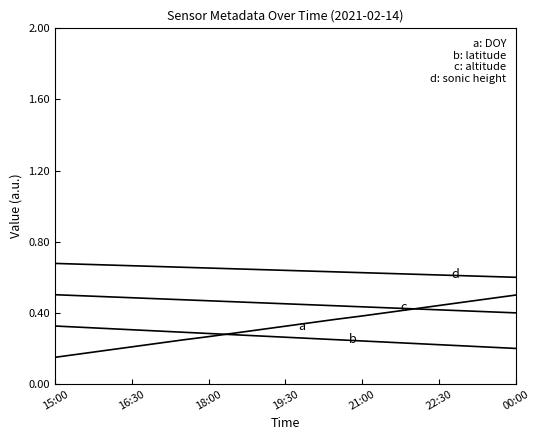

How many lines are shown in the chart?

4